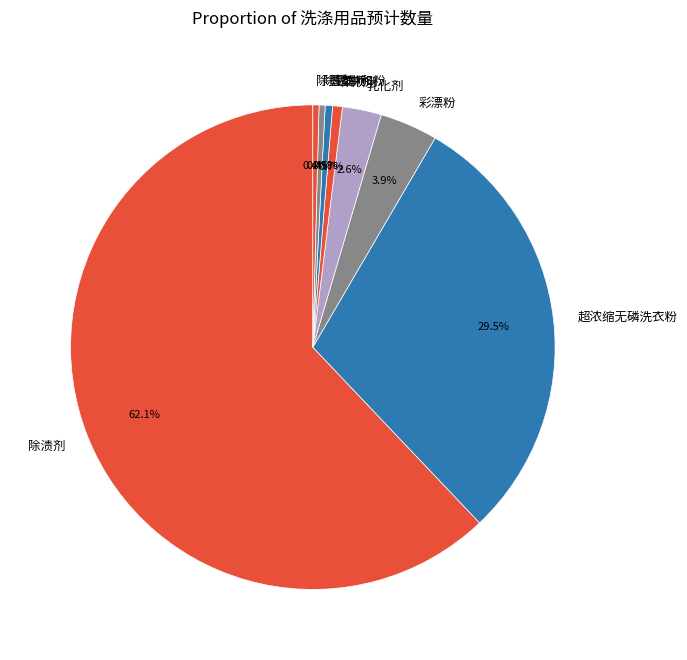

How many segments does this pie chart have?

8